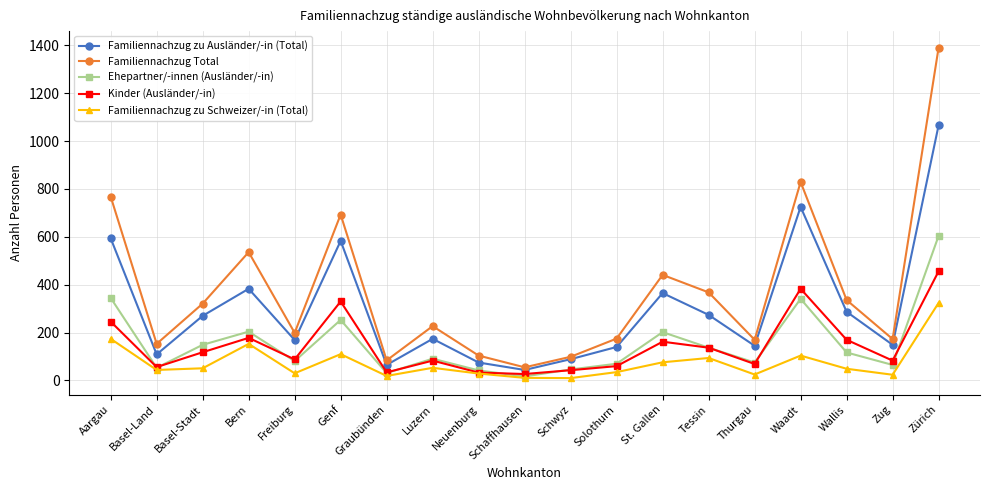

What is the difference between the second highest and second lowest values in the Familiennachzug Total series?

745